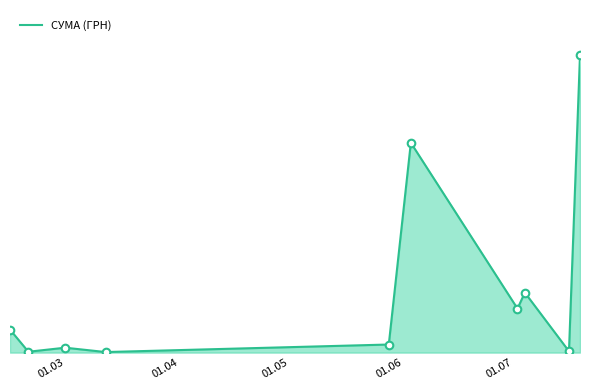

Does the chart have visible grid lines?

No